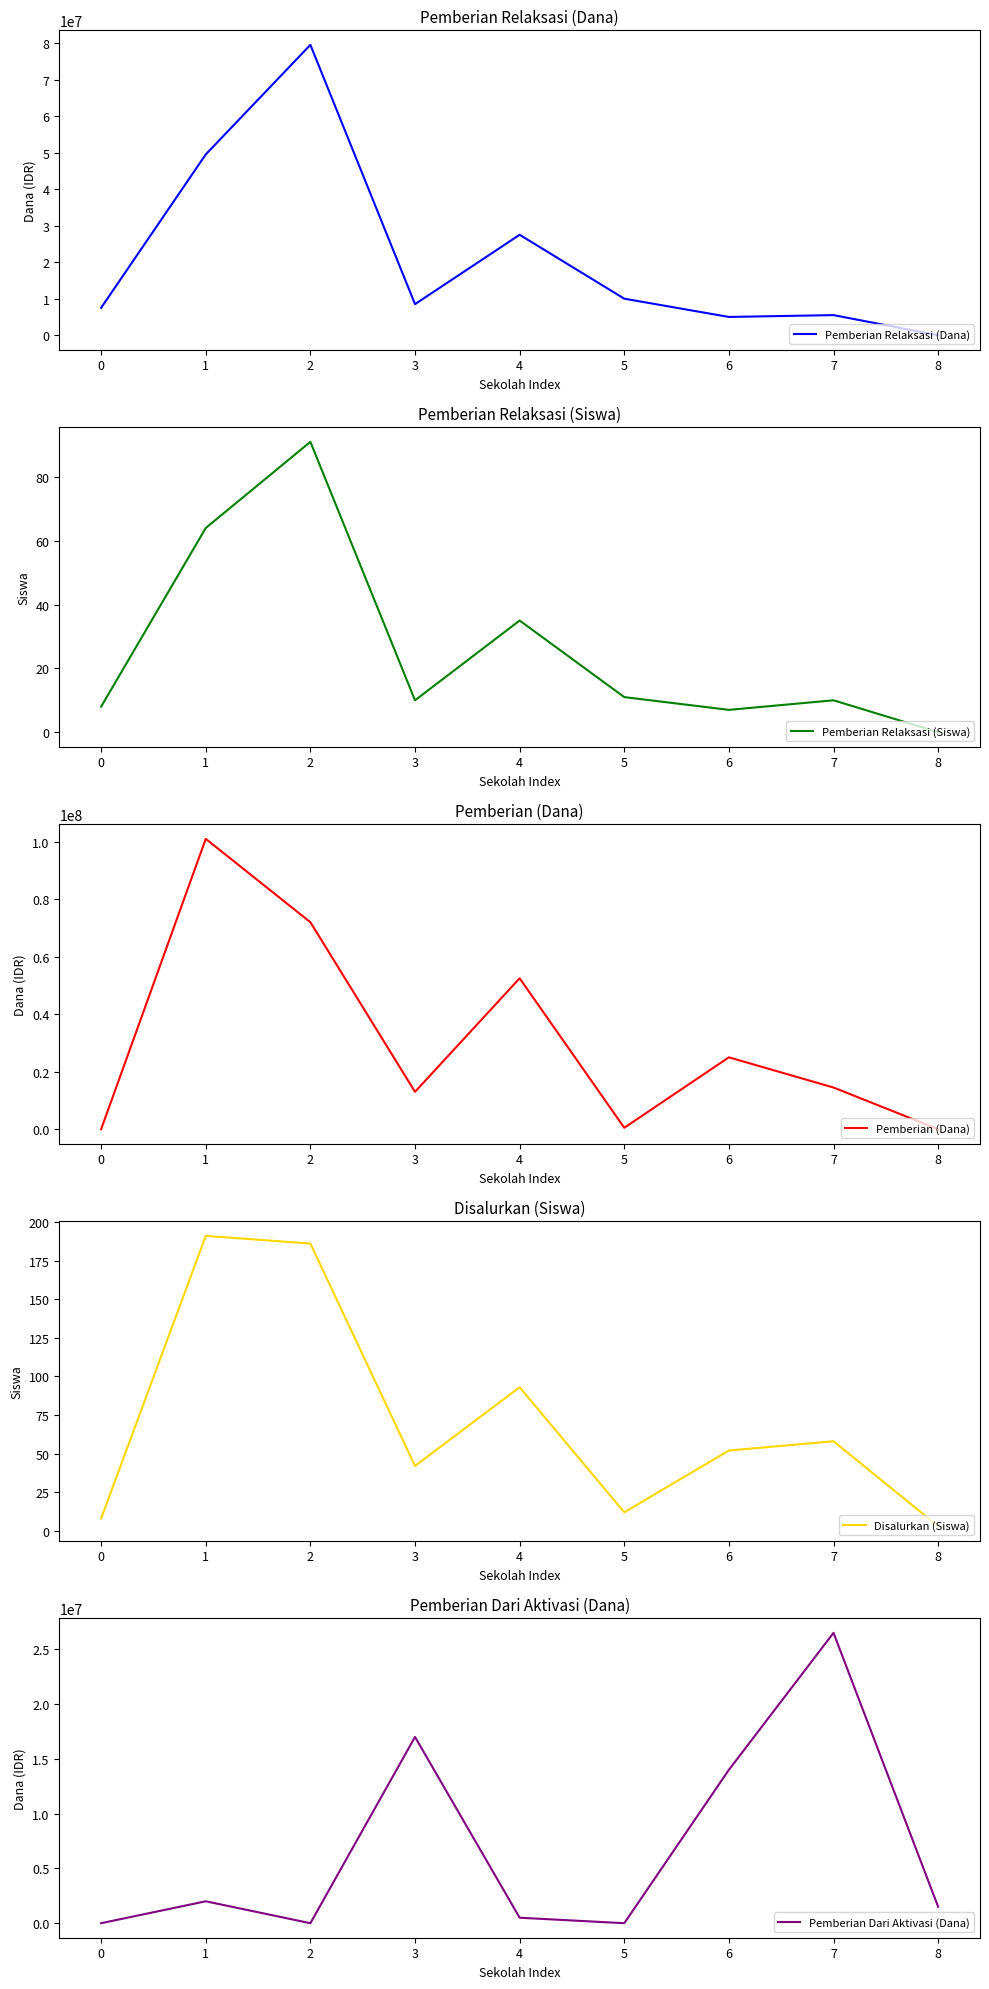

Reading left to right, list all the values displayed in this chart.

Pemberian Relaksasi (Dana): 0=7500000	1=49500000	2=79500000	3=8500000	4=27500000	5=10000000	6=5000000	7=5500000	8=0
Pemberian Relaksasi (Siswa): 0=8	1=64	2=91	3=10	4=35	5=11	6=7	7=10	8=0
Pemberian (Dana): 0=0	1=101000000	2=72000000	3=13000000	4=52500000	5=500000	6=25000000	7=14500000	8=0
Disalurkan (Siswa): 0=8	1=191	2=186	3=42	4=93	5=12	6=52	7=58	8=3
Pemberian Dari Aktivasi (Dana): 0=0	1=2000000	2=0	3=17000000	4=500000	5=0	6=14000000	7=26500000	8=1500000